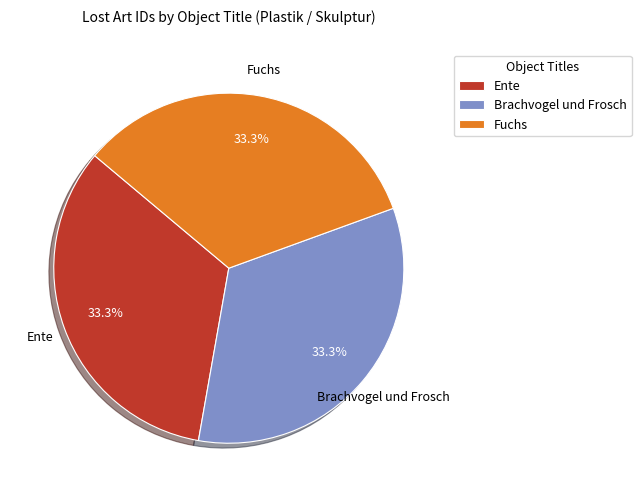

Is Brachvogel und Frosch the majority of the pie?

No